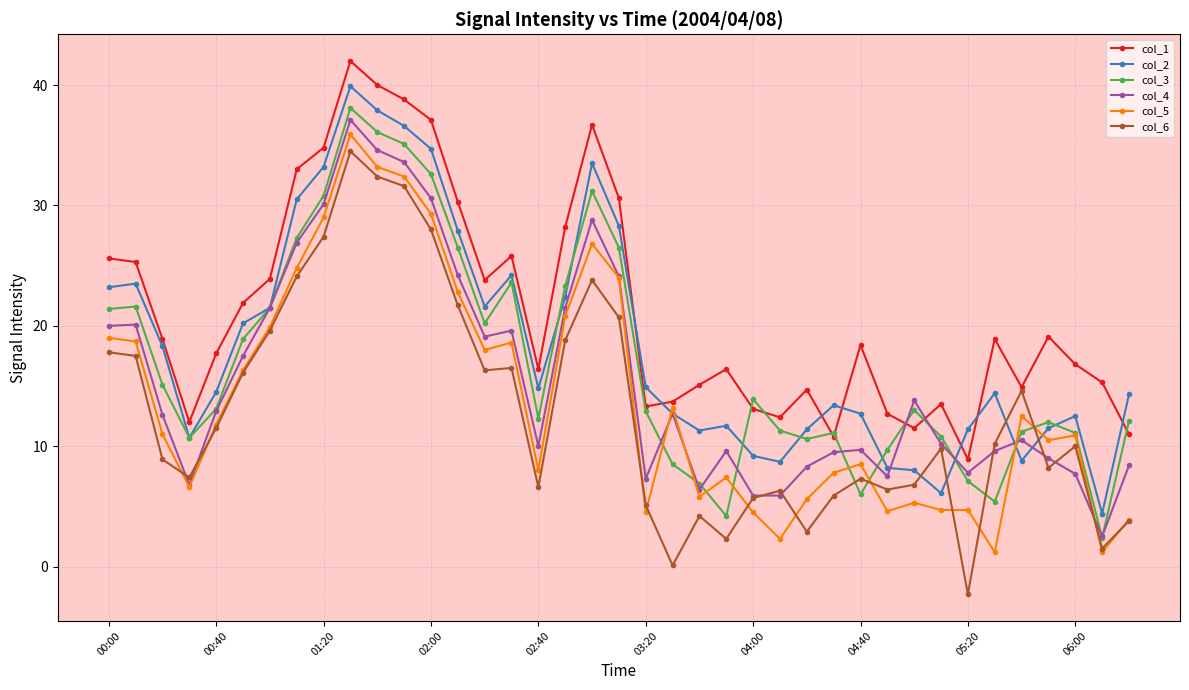

What is the value of the col_3 point at the 27th from the left?

10.6